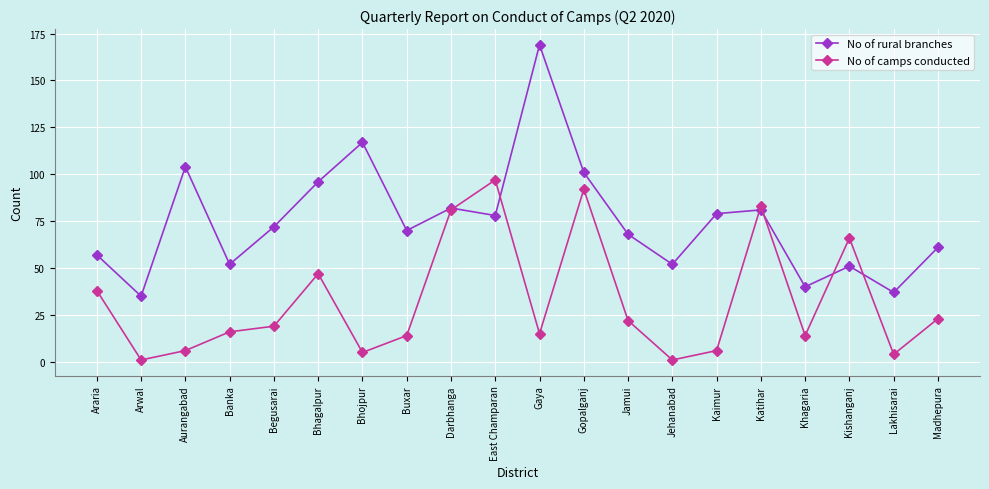

What position from the left is Jehanabad?

14